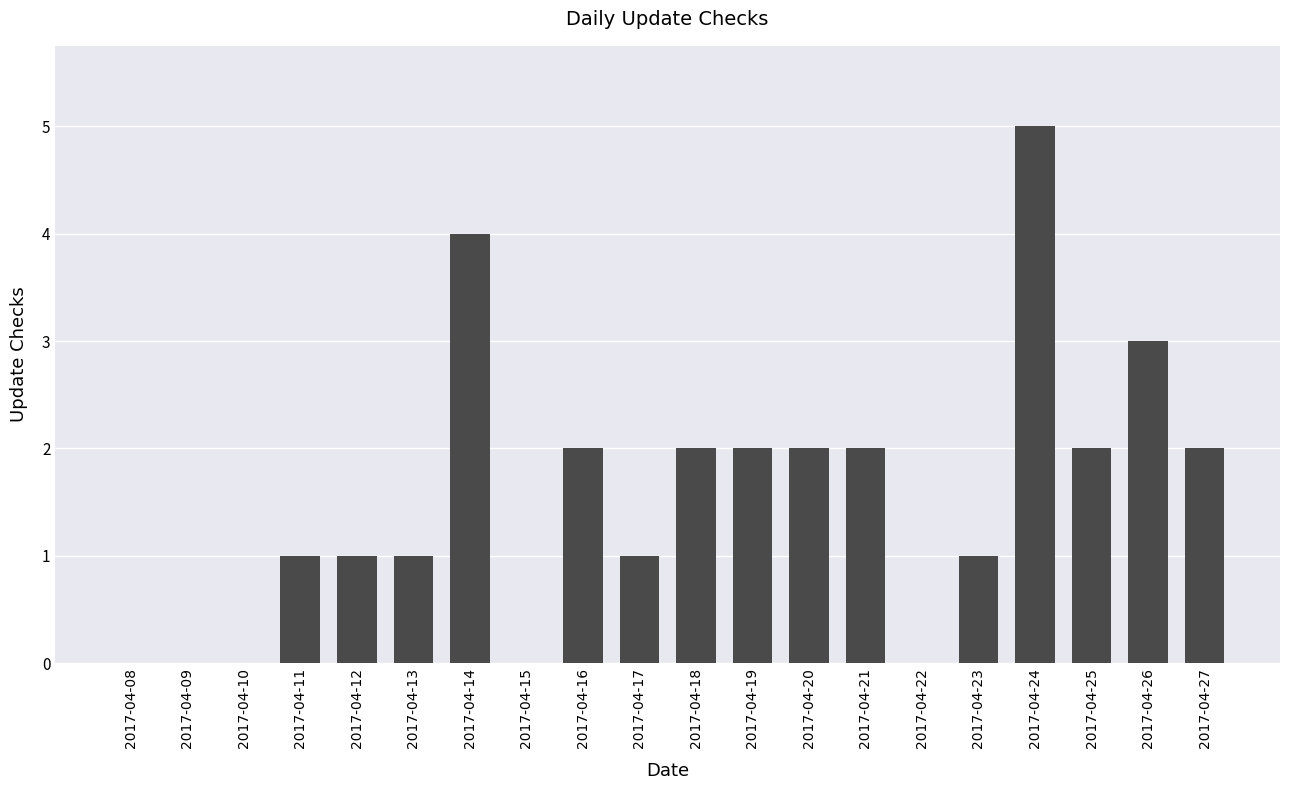

How many categories are shown in the chart?

20